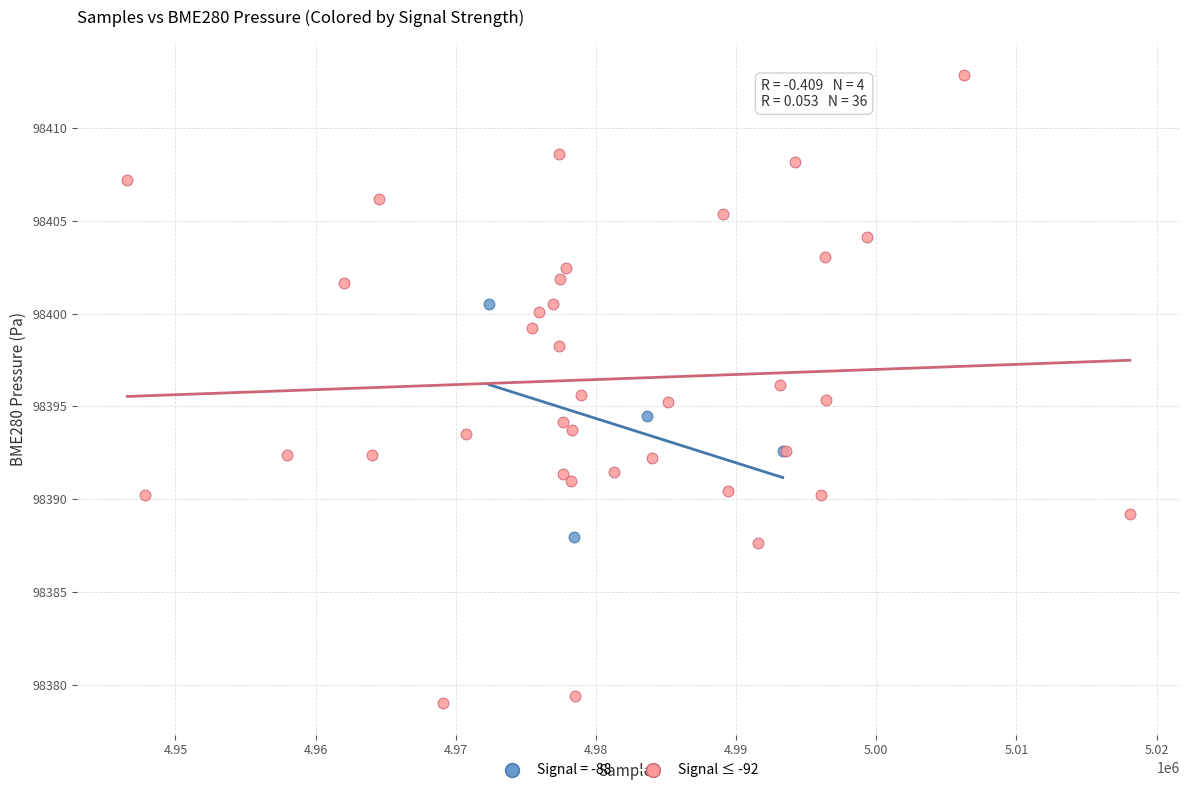

Which series contains the lowest Y value?

Signal ≤ -92